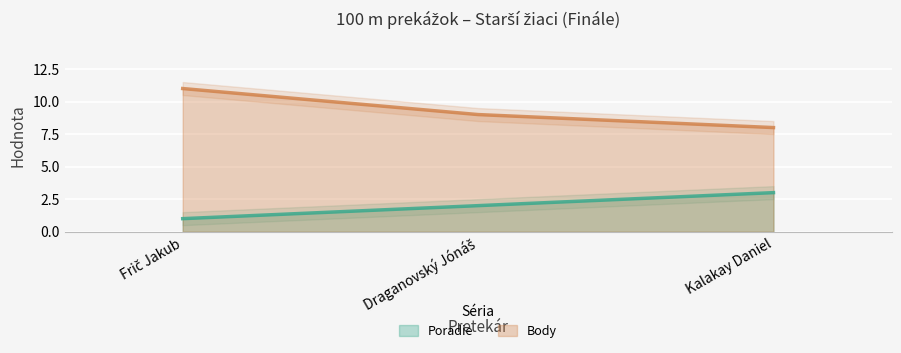

What is the sum of the Poradie values at Draganovský Jónáš and Frič Jakub?

3